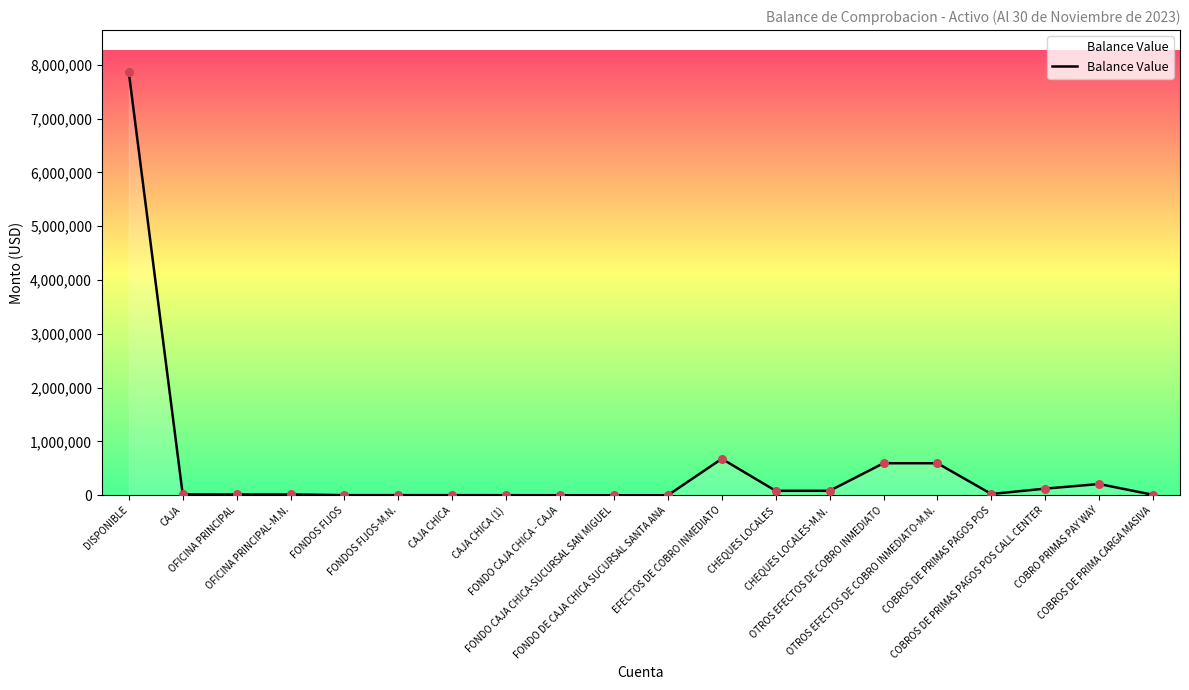

What is the change in value from FONDO DE CAJA CHICA SUCURSAL SANTA ANA to COBRO PRIMAS PAY WAY?

+208510.1